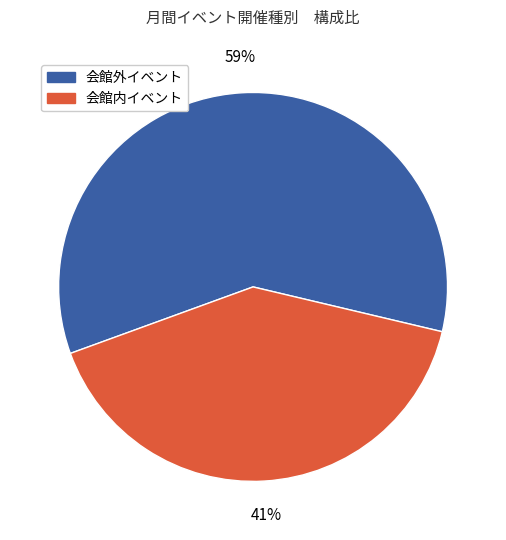

To the nearest percent, what is the average slice percentage?

50%